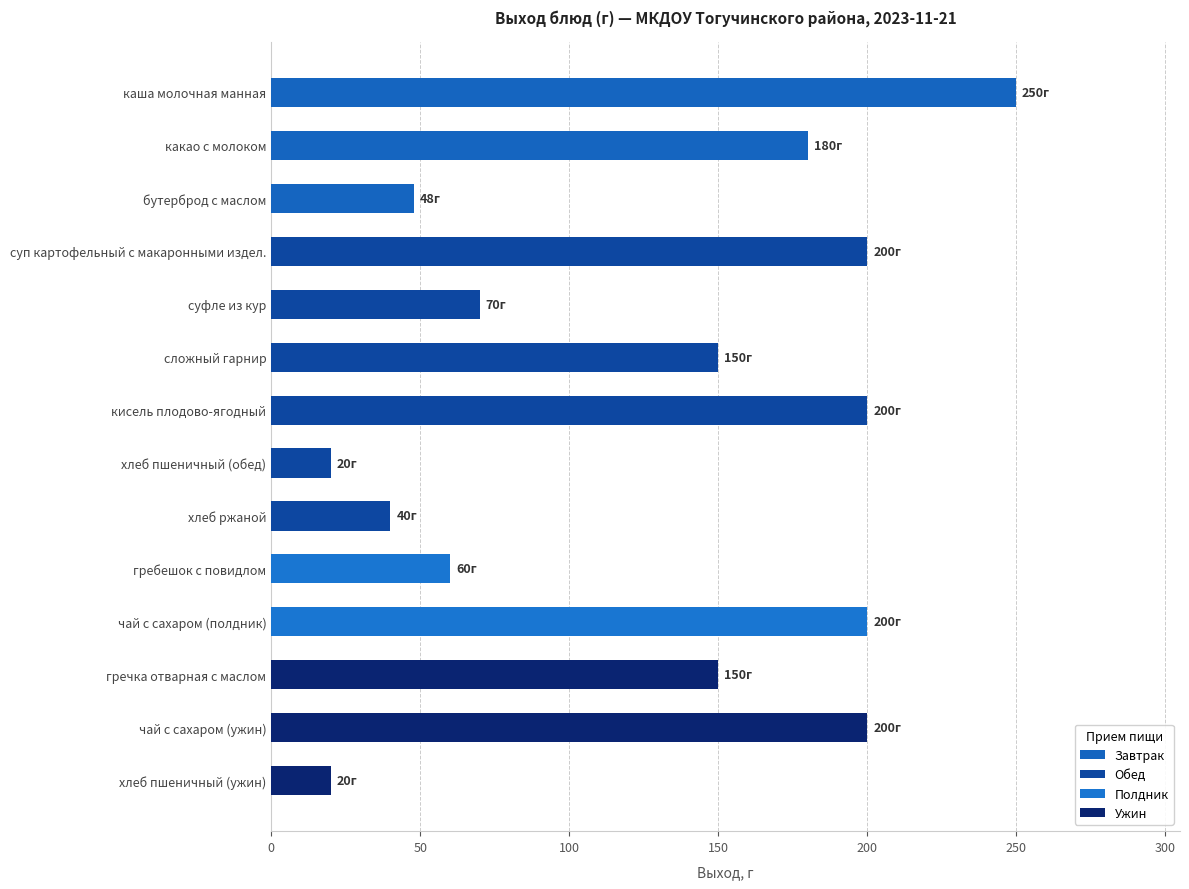

What is the average value?

128